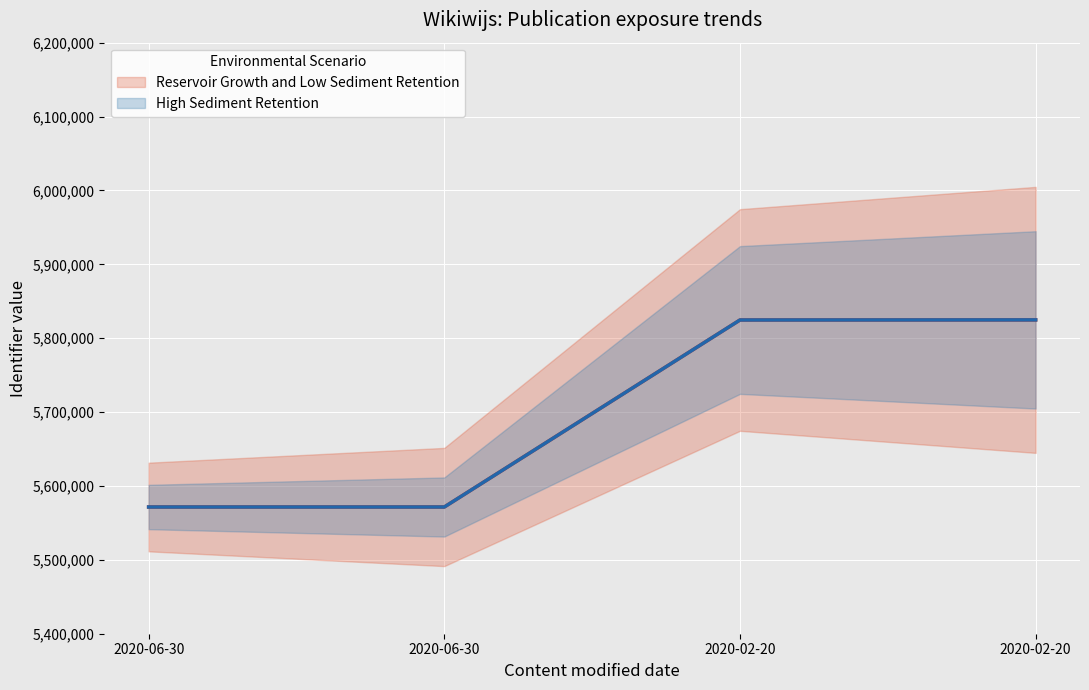

Which series has the largest total across all categories?

Reservoir Growth and Low Sediment Retention